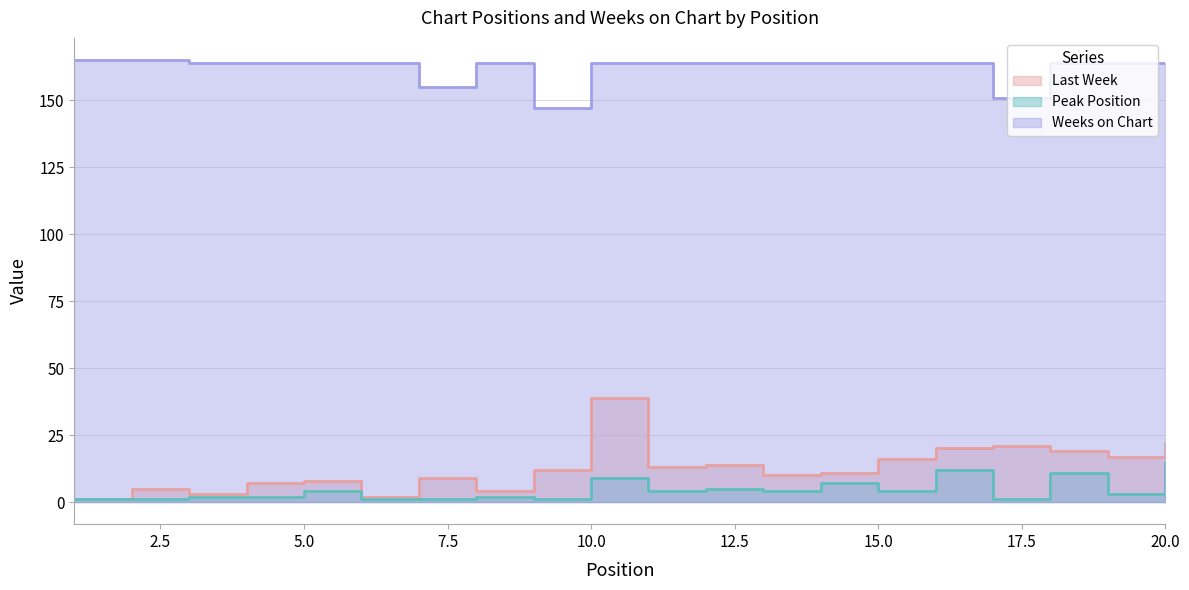

Which series has the largest range (max minus min)?

Last Week